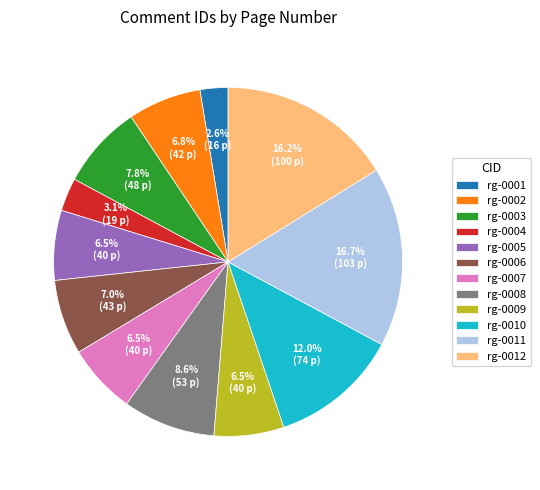

What percentage is NOT represented by rg-0009?

93.5%